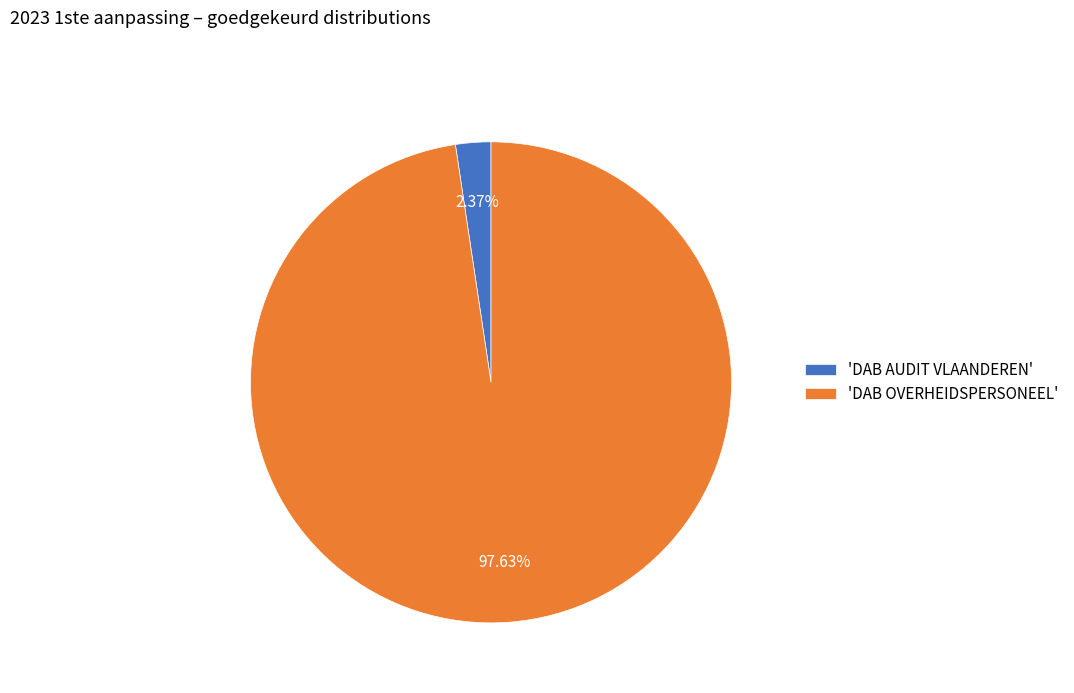

Combined, do 'DAB OVERHEIDSPERSONEEL' and 'DAB AUDIT VLAANDEREN' account for over 50%?

Yes